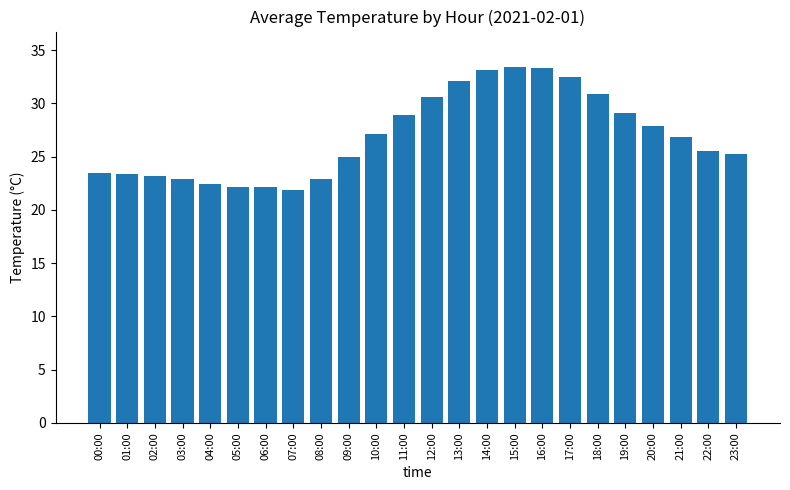

What is the maximum value shown in the chart?

33.4